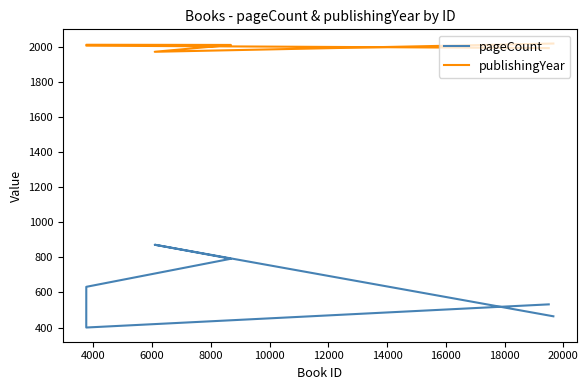

The value of pageCount at 12000 is 116. True or false?

False